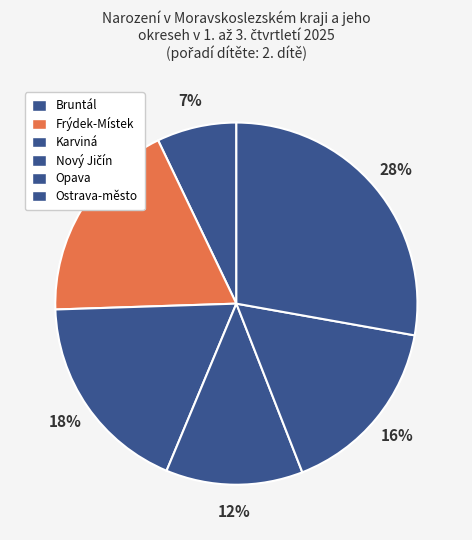

True or false: Ostrava-město accounts for 28% of the total.

True